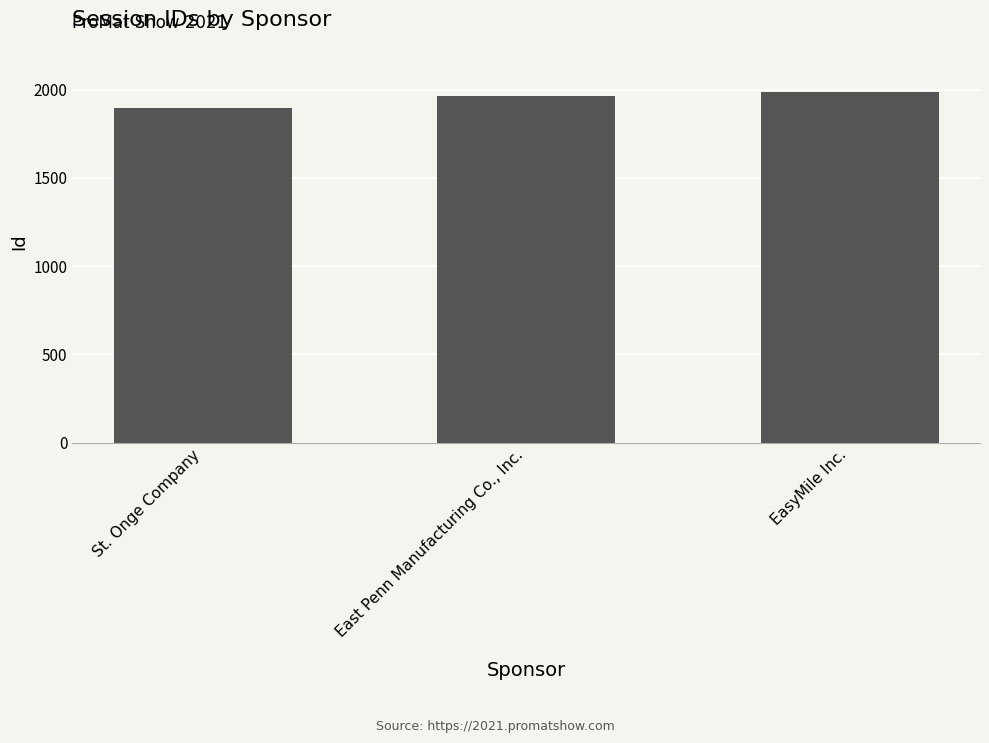

Which label corresponds to the largest value in the chart?

EasyMile Inc.